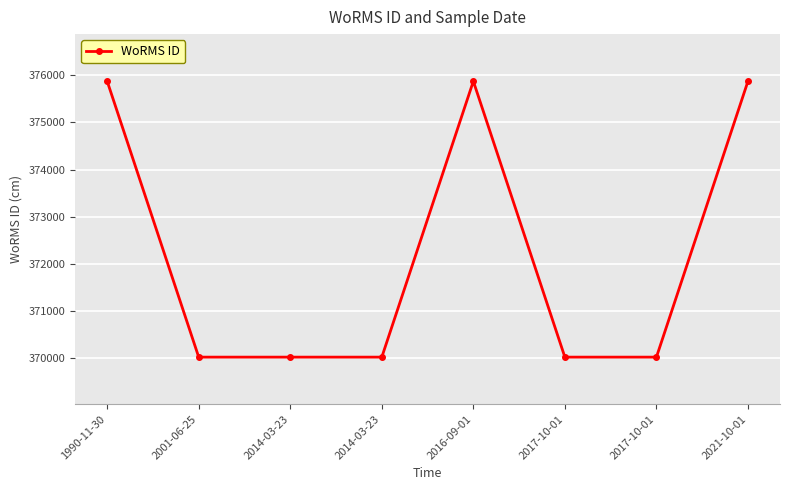

Reading right to left, list all the values displayed in this chart.

375874	370019	370019	375874	370019	370019	370019	375874